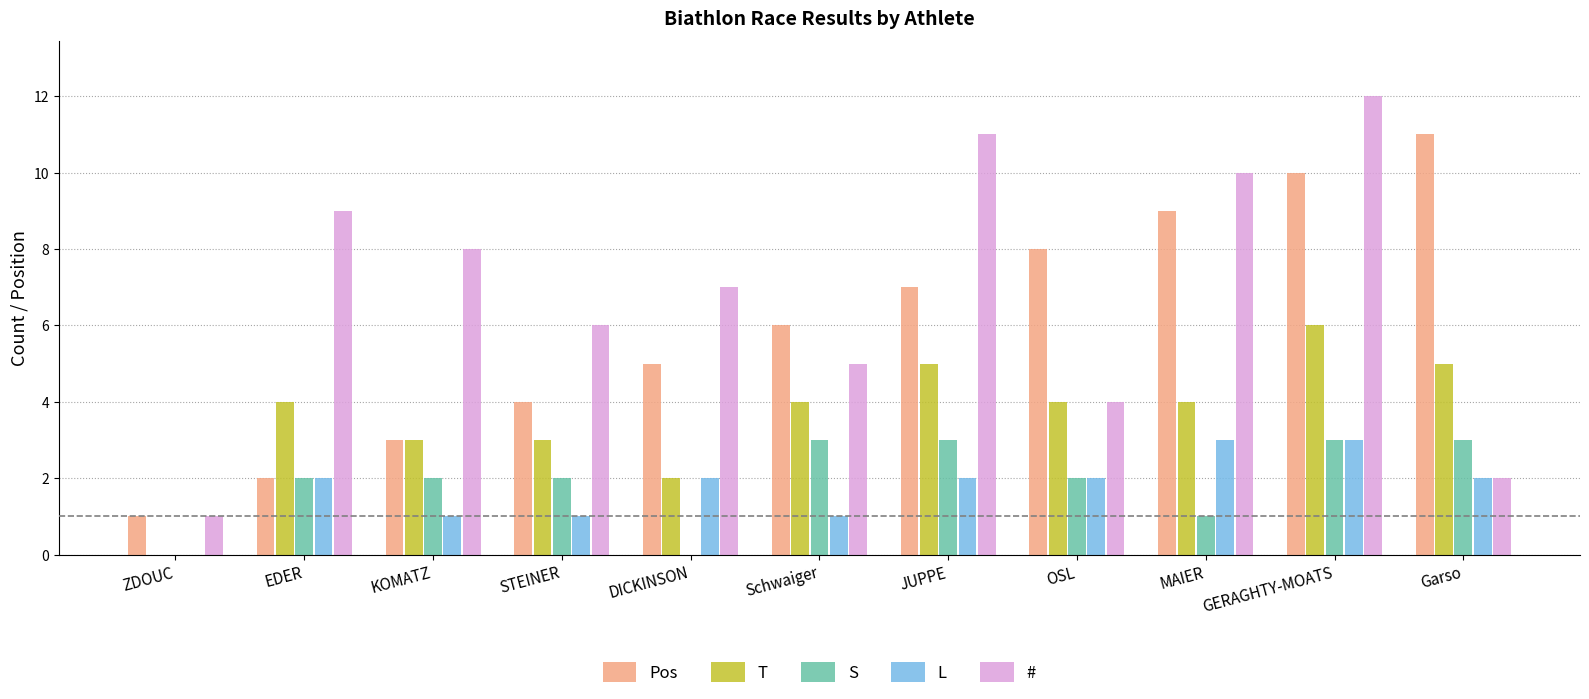

What are all the series names shown in the legend?

Pos, T, S, L, #